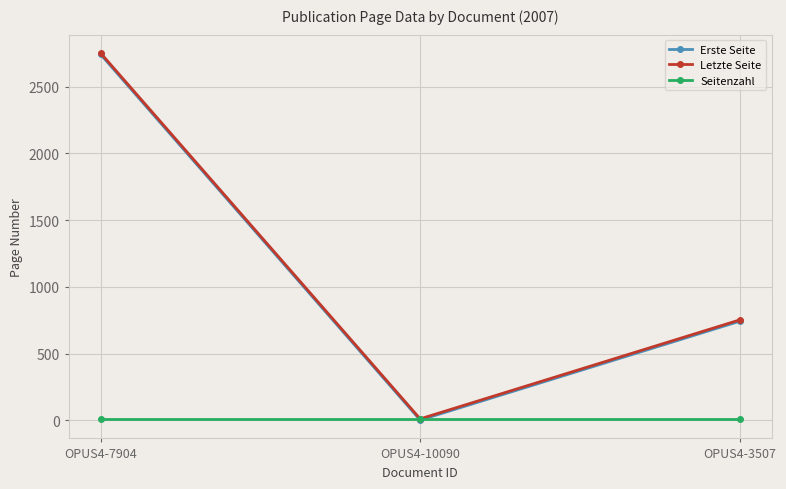

What is the greatest value displayed?

2753